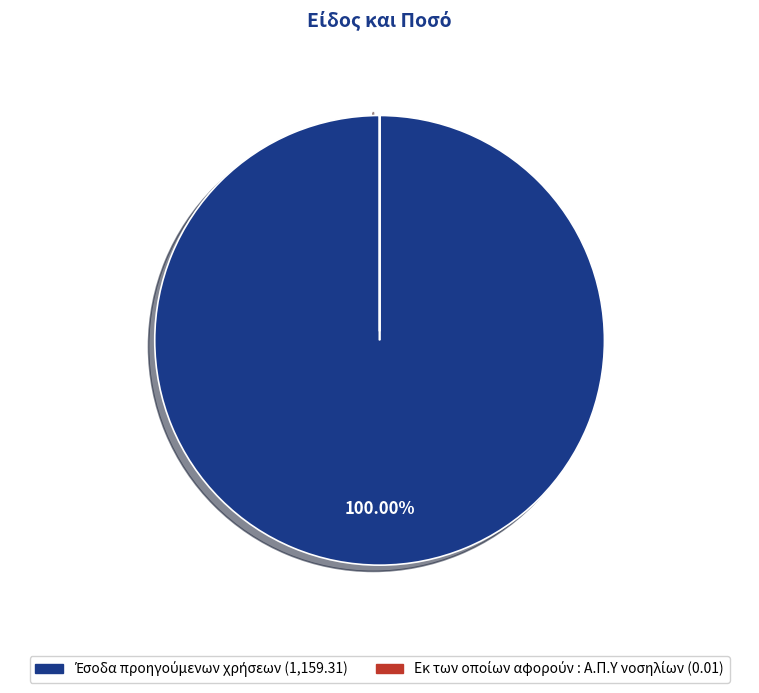

Is there a majority slice in this chart?

Yes